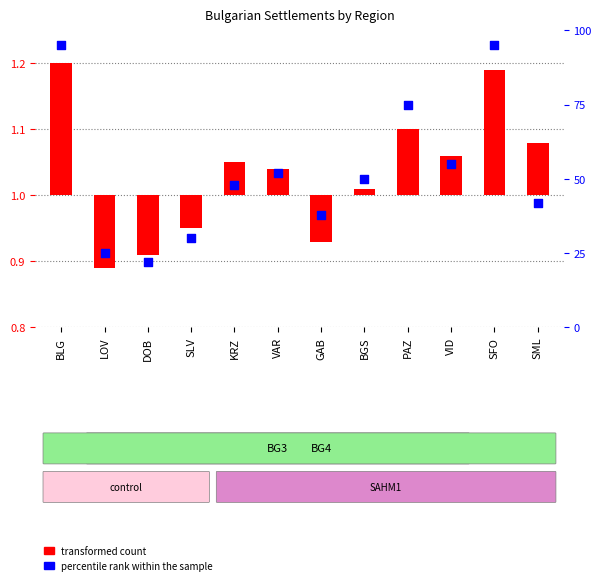

What is the change in value from BLG to GAB?

-57